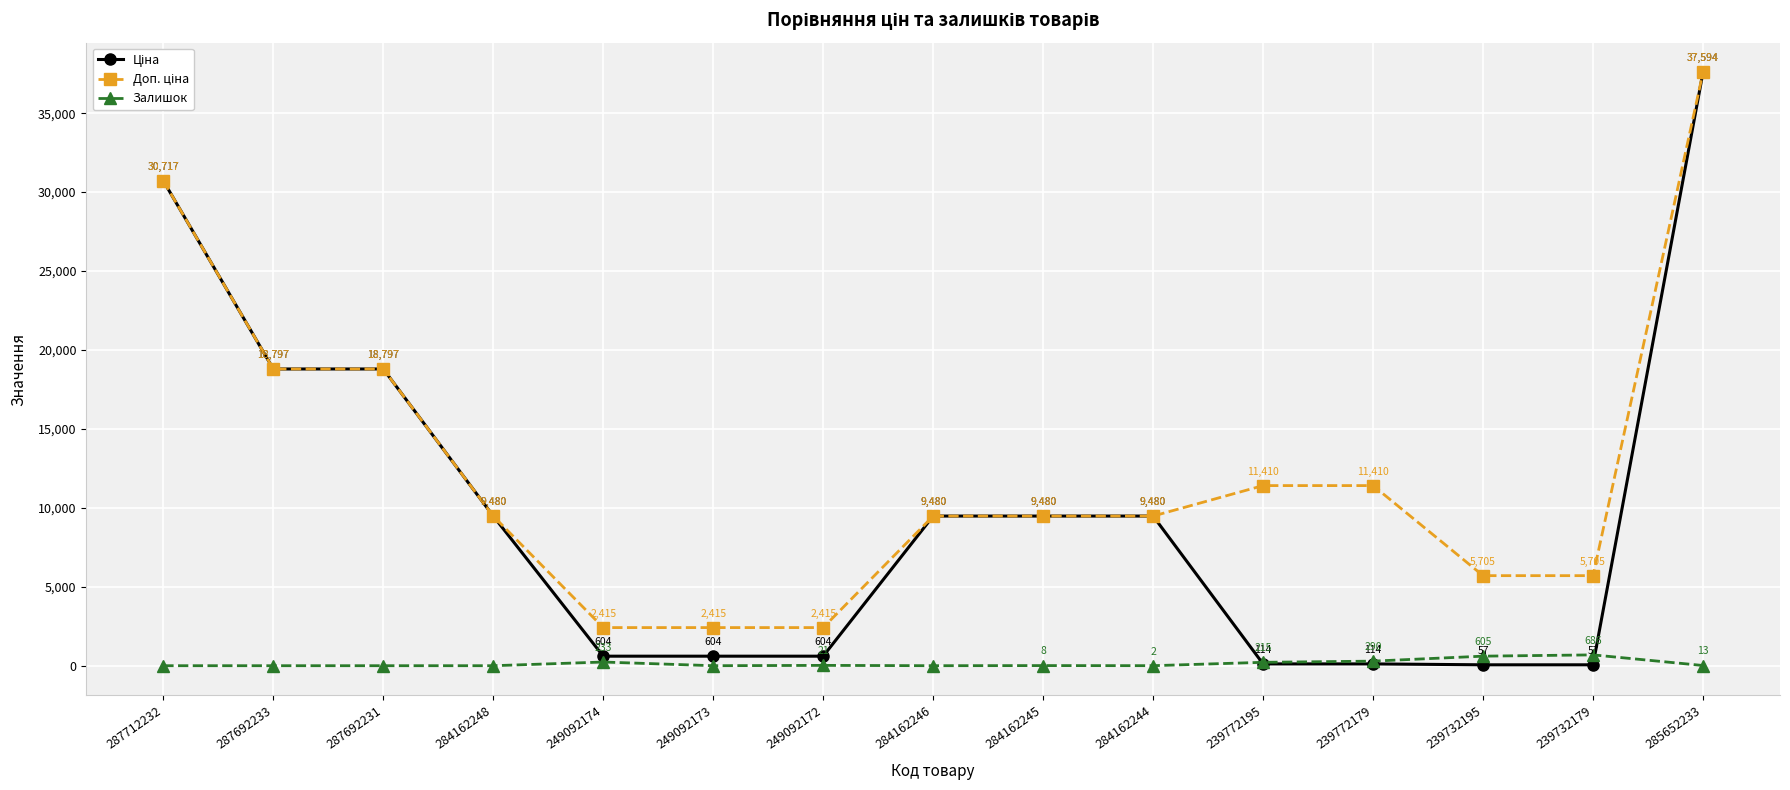

Is it true that Залишок equals 605.0 at 239732195?

True